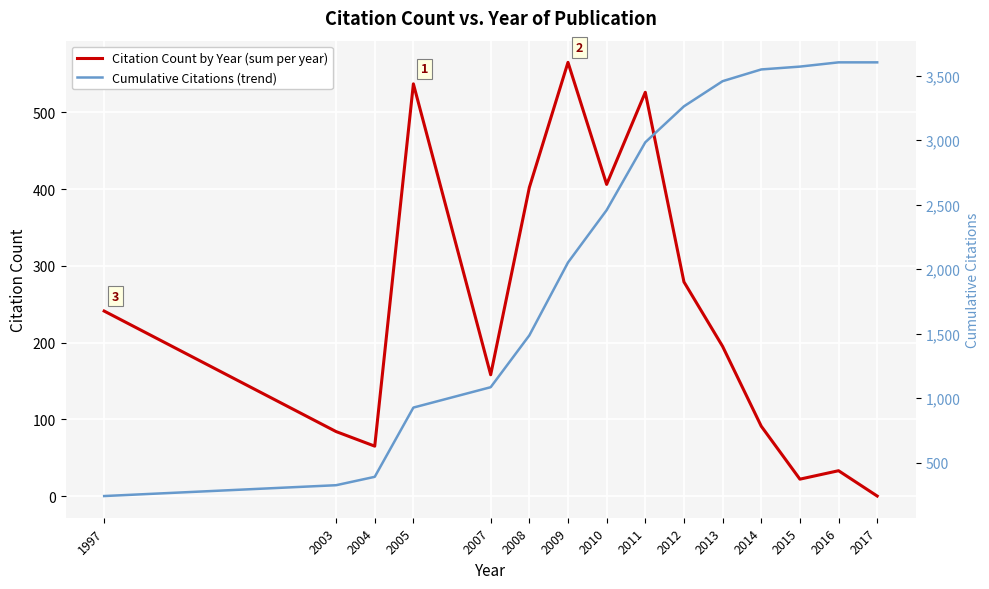

At which label does Cumulative Citations (trend) reach its peak?

2016